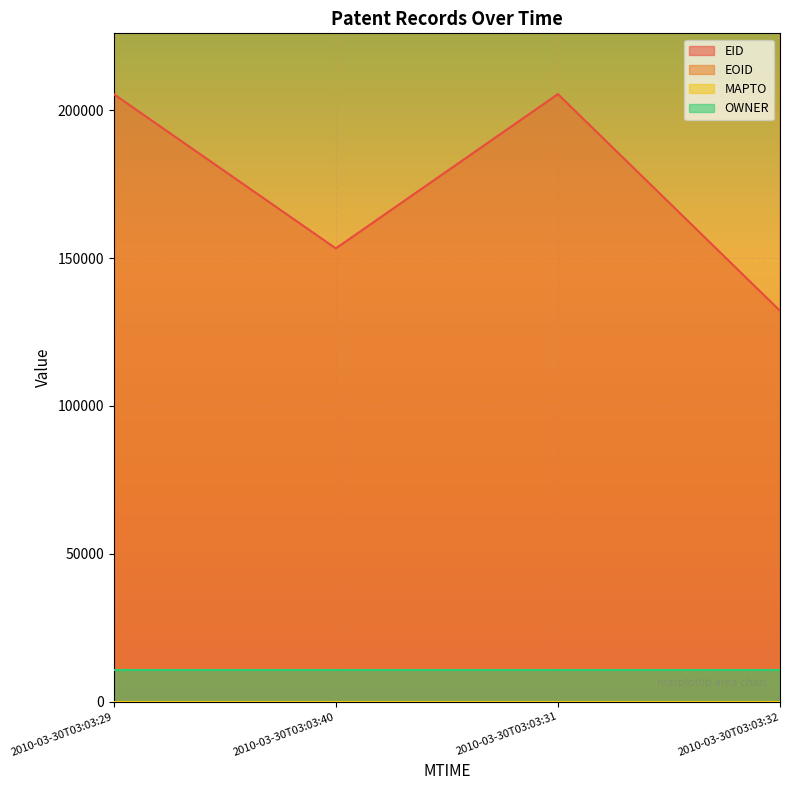

Is the value of EOID at 2010-03-30T03:03:29 greater than the value of EID at 2010-03-30T03:03:31?

Yes